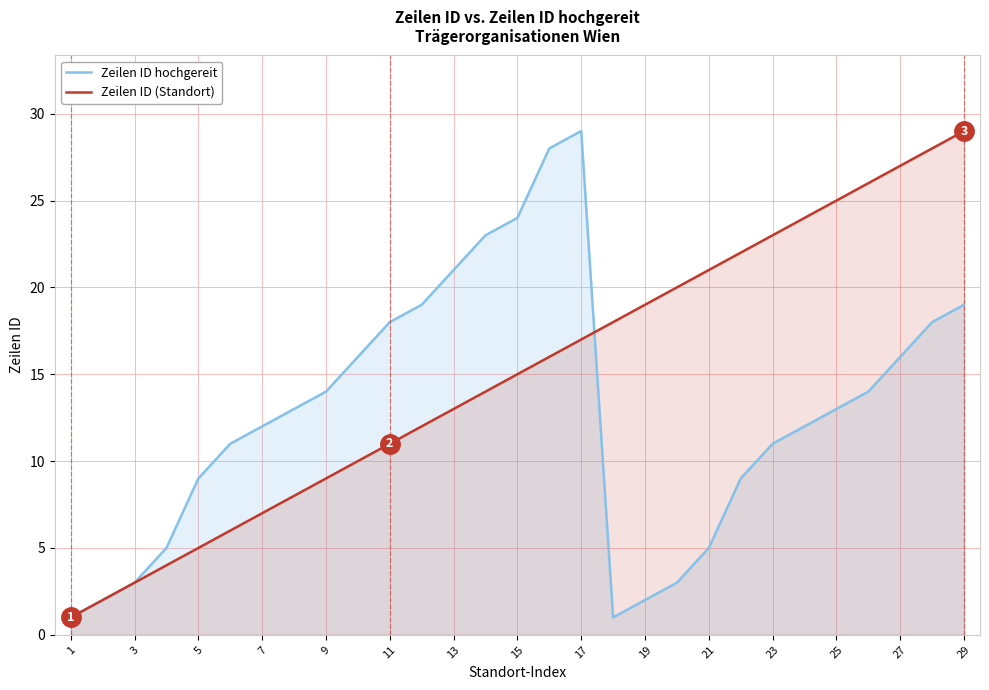

Rank the series by their maximum value, from highest to lowest.

Zeilen ID hochgereit, Zeilen ID (Standort)